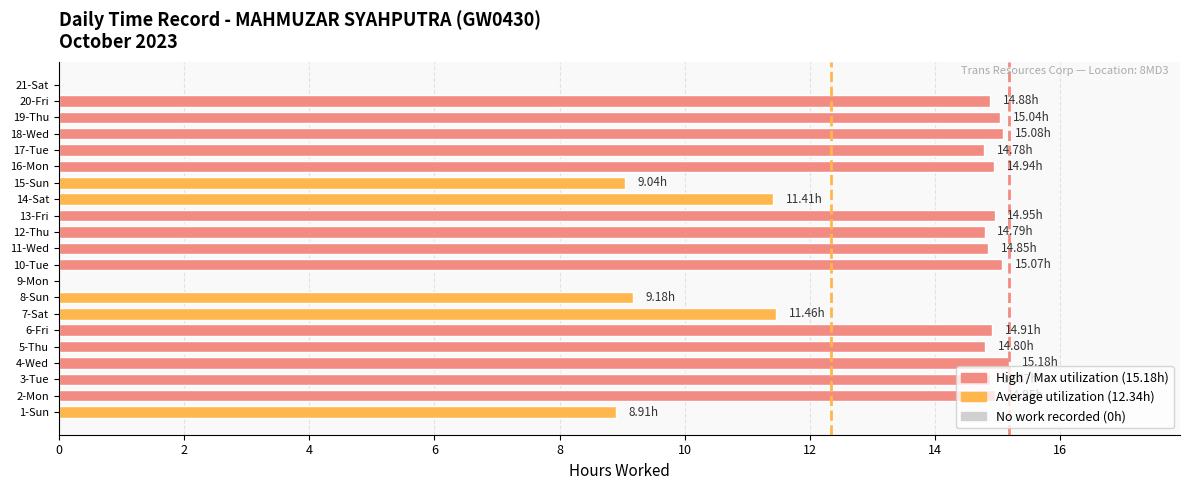

What is the ratio of the value at 14-Sat to the value at 7-Sat?

1.0